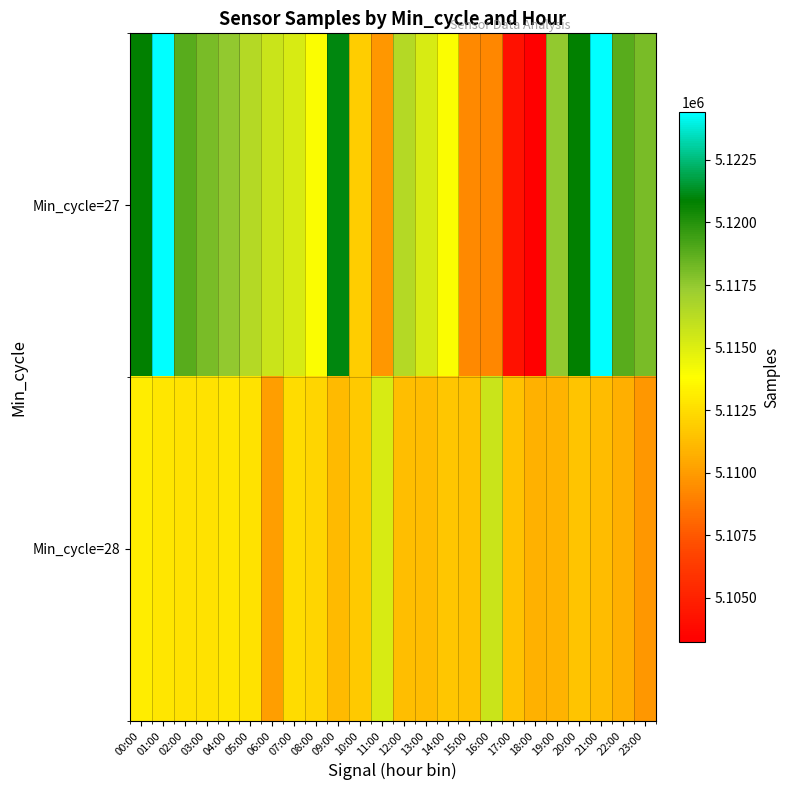

Reading left to right, list all the values displayed in this chart.

Min_cycle=27: 00:00=5120793	01:00=5124393	02:00=5118817	03:00=5118104	04:00=5117500	05:00=5116444	06:00=5115683	07:00=5115159	08:00=5113931	09:00=5121071	10:00=5111855	11:00=5109848	12:00=5116444	13:00=5115159	14:00=5113931	15:00=5109289	16:00=5109261	17:00=5104233	18:00=5103255	19:00=5117500	20:00=5120793	21:00=5124393	22:00=5118817	23:00=5118104
Min_cycle=28: 00:00=5113145	01:00=5112872	02:00=5112741	03:00=5112710	04:00=5112882	05:00=5112741	06:00=5110035	07:00=5112456	08:00=5112182	09:00=5111102	10:00=5111696	11:00=5115159	12:00=5111331	13:00=5111187	14:00=5111600	15:00=5111499	16:00=5115683	17:00=5111484	18:00=5110834	19:00=5110890	20:00=5111534	21:00=5111254	22:00=5110712	23:00=5109848